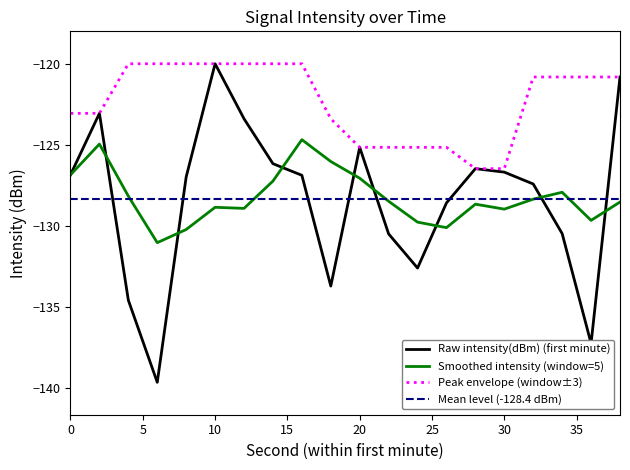

Which series has the largest range (max minus min)?

Raw intensity(dBm) (first minute)